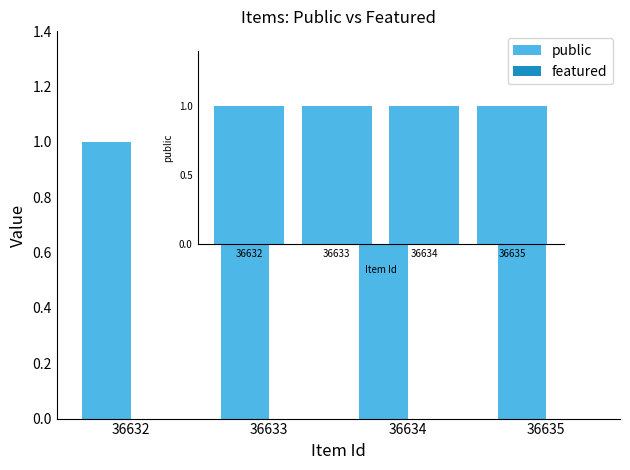

What is the value of the public bar at the 1st from the left?

1